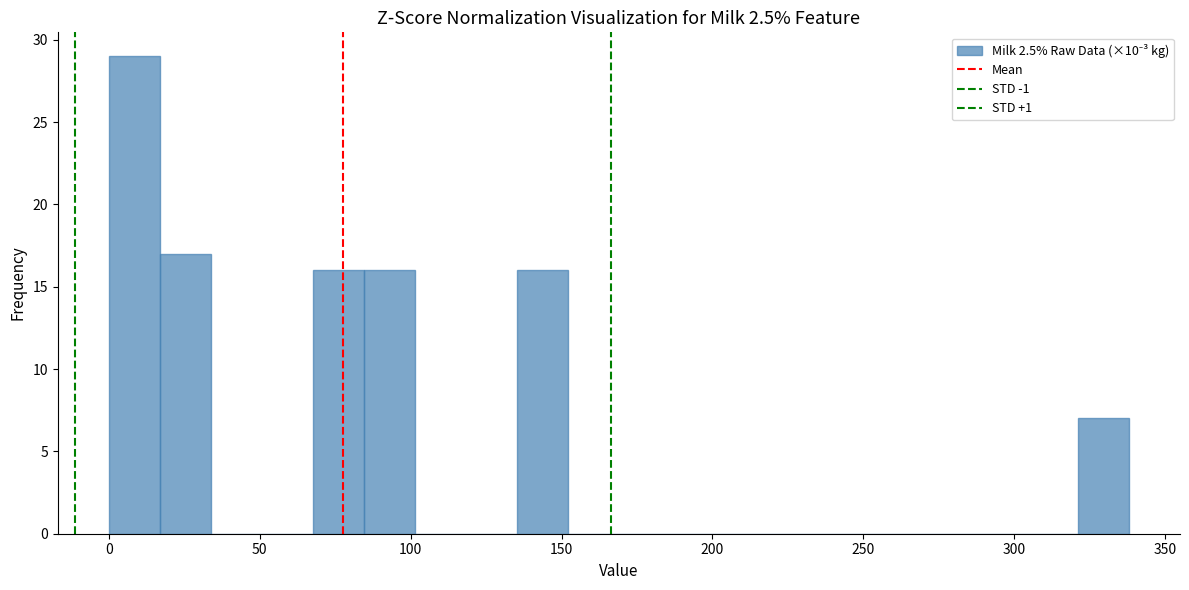

Around what value on the x-axis is the tallest bar? Give the approximate position of its centre, as read against the axis.

10